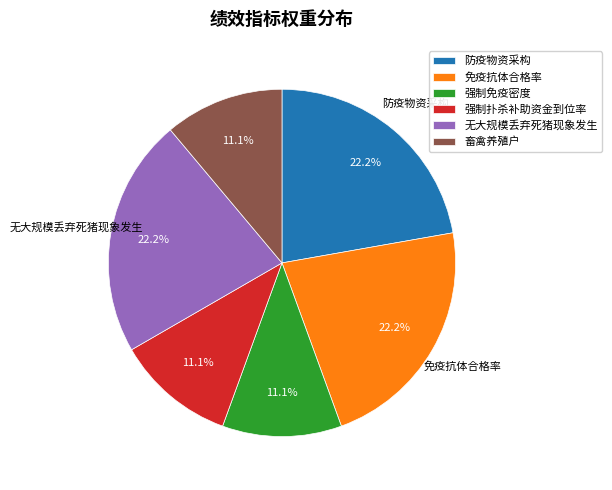

Between 强制免疫密度 and 免疫抗体合格率, which is larger?

免疫抗体合格率